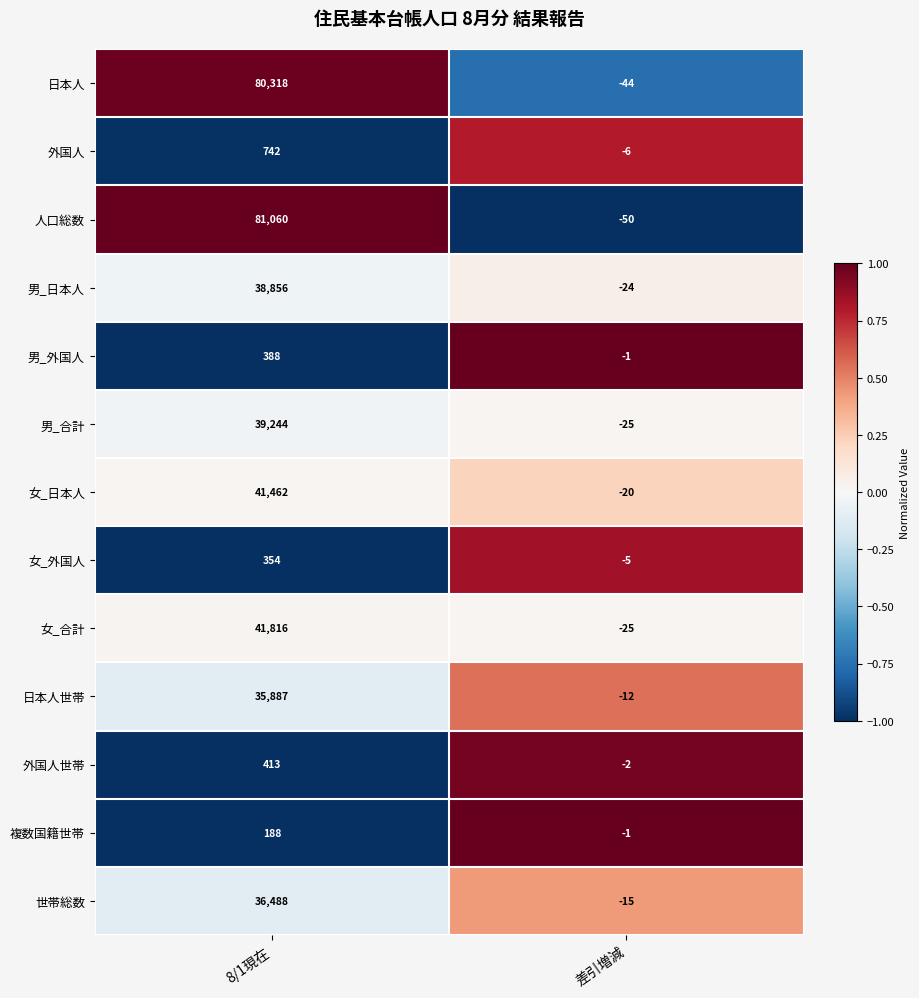

Reading left to right, what are all the values shown in this chart?

日本人: 80318	-44
外国人: 742	-6
人口総数: 81060	-50
男_日本人: 38856	-24
男_外国人: 388	-1
男_合計: 39244	-25
女_日本人: 41462	-20
女_外国人: 354	-5
女_合計: 41816	-25
日本人世帯: 35887	-12
外国人世帯: 413	-2
複数国籍世帯: 188	-1
世帯総数: 36488	-15